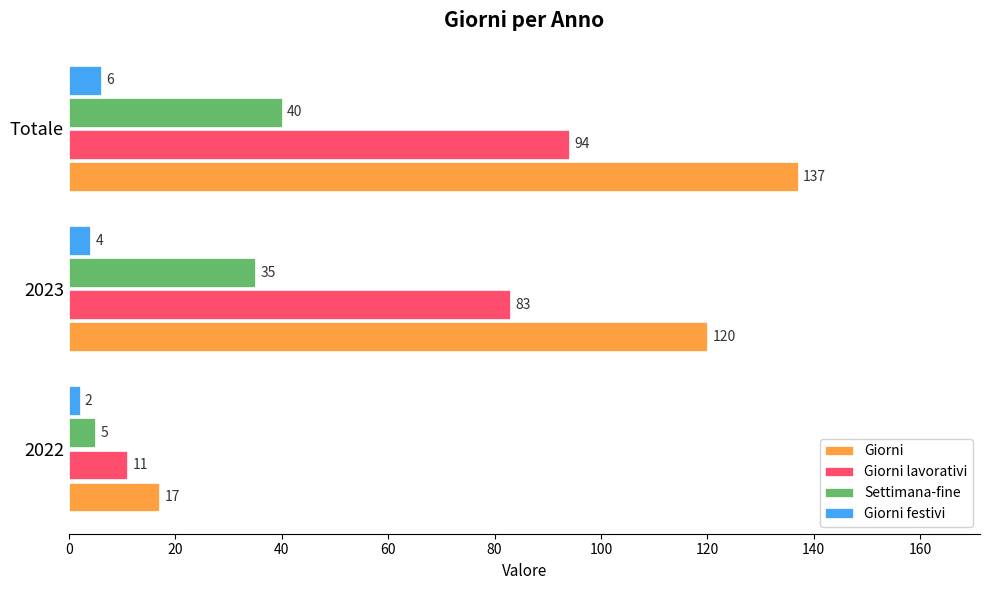

Rank the series by their maximum value, from highest to lowest.

Giorni, Giorni lavorativi, Settimana-fine, Giorni festivi